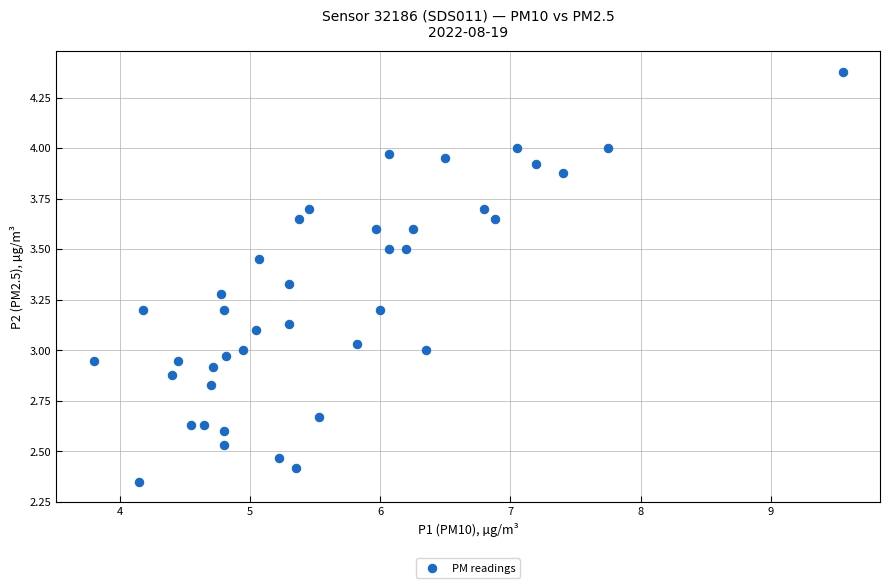

What is the range of Y values (max minus min)?

2.0